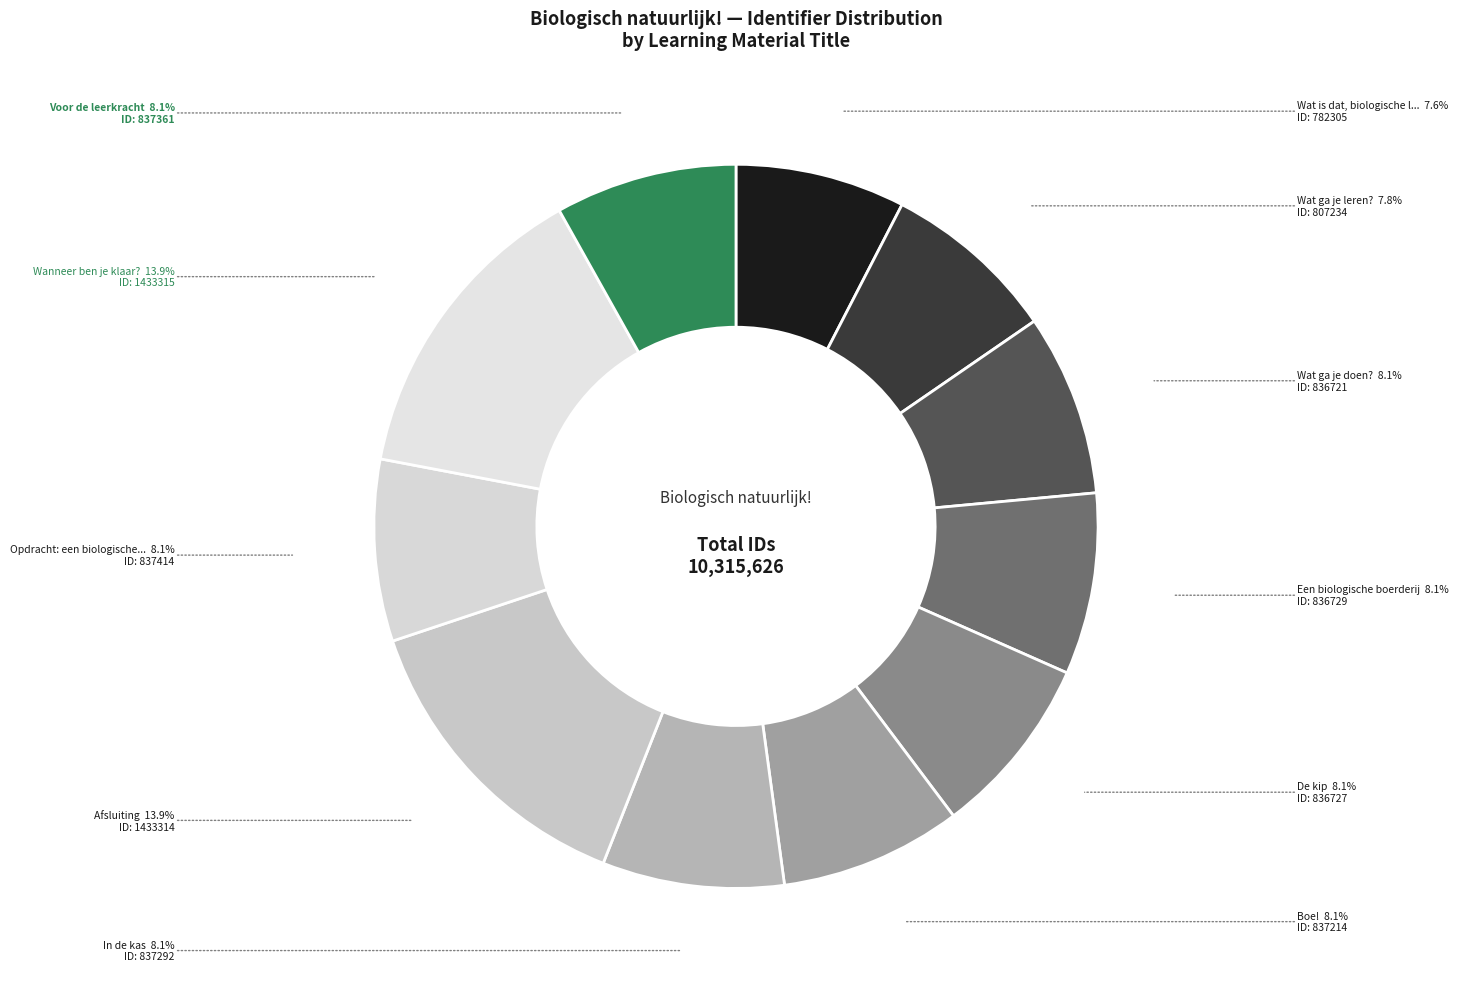

Does any single category account for the majority?

No